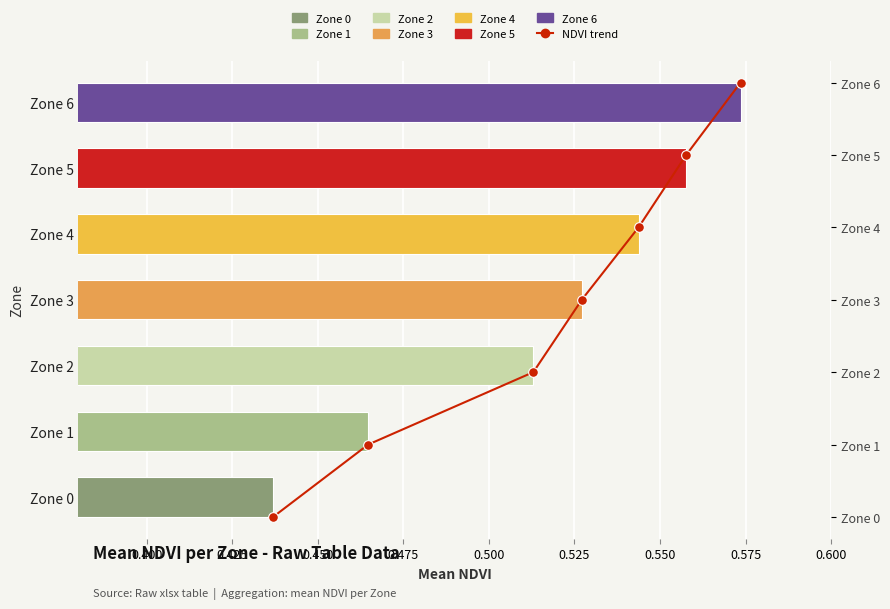

Is it true that the value at 0.500 is 5?

True